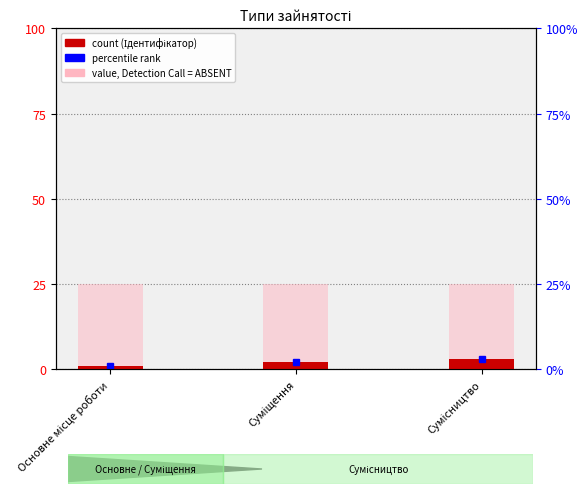

Reading left to right, list all the values displayed in this chart.

Ідентифікатор: Основне місце роботи=1	Суміщення=2	Сумісництво=3
Номінал: Основне місце роботи=25	Суміщення=25	Сумісництво=25